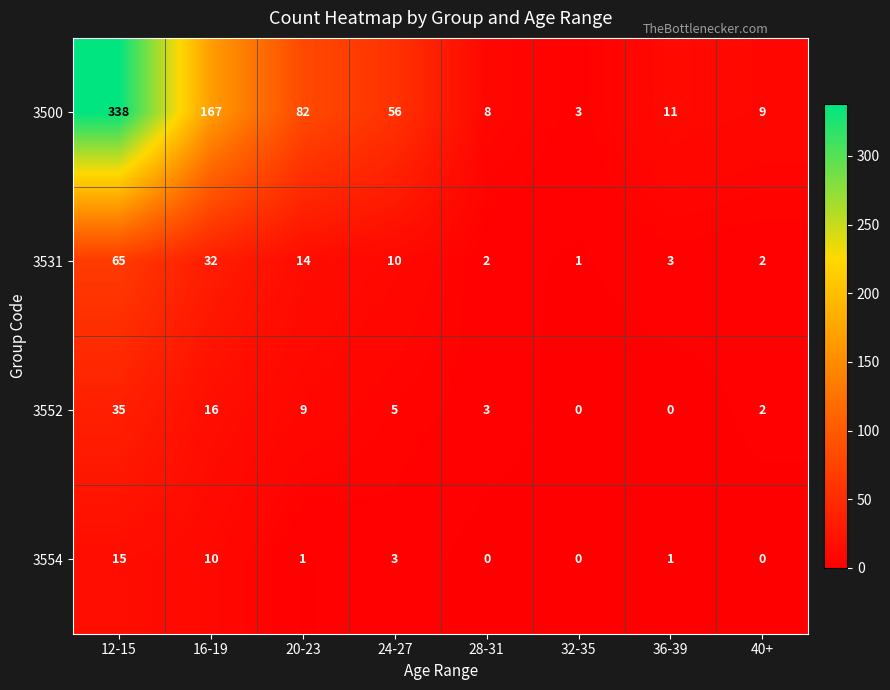

Which label corresponds to the largest value in the chart?

12-15